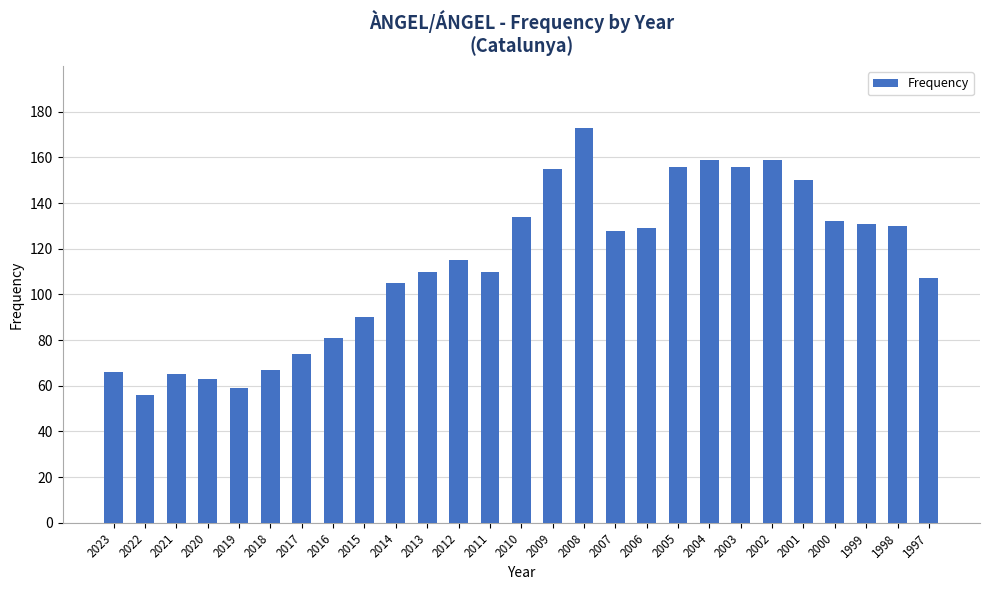

What is the value of the 23rd bar from the left?

150